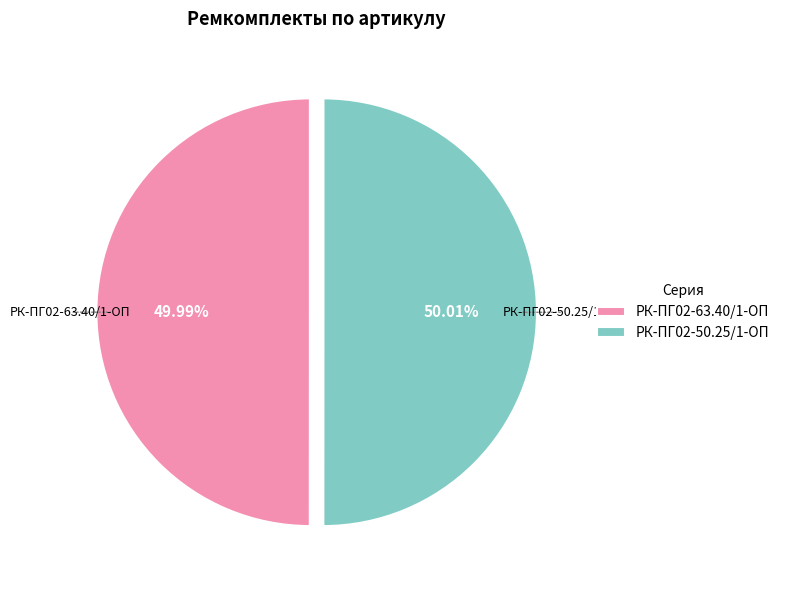

Is there a majority slice in this chart?

Yes